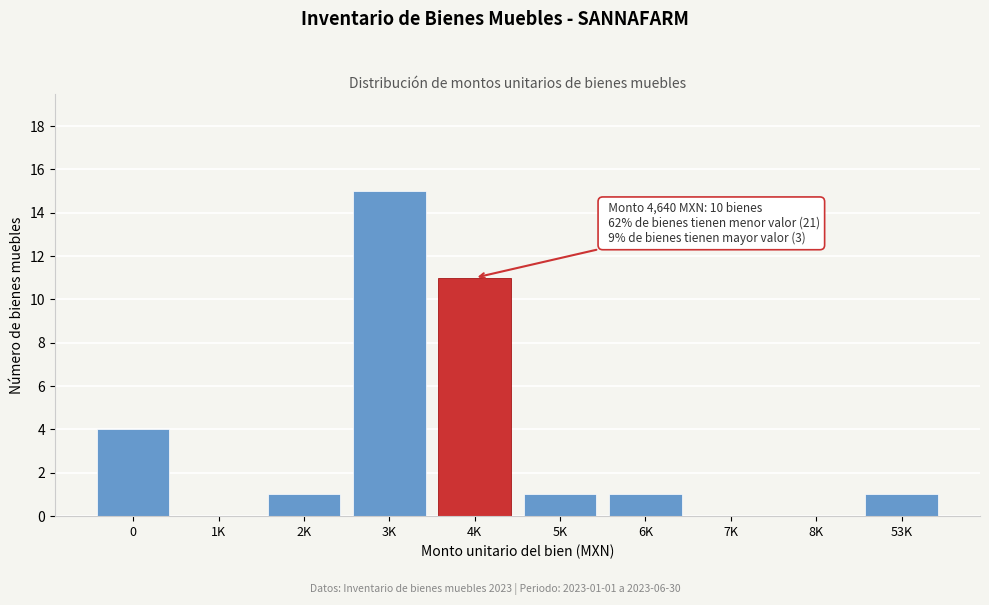

Reading left to right, list all the values displayed in this chart.

0=4	1K=0	2K=1	3K=15	4K=11	5K=1	6K=1	7K=0	8K=0	53K=1